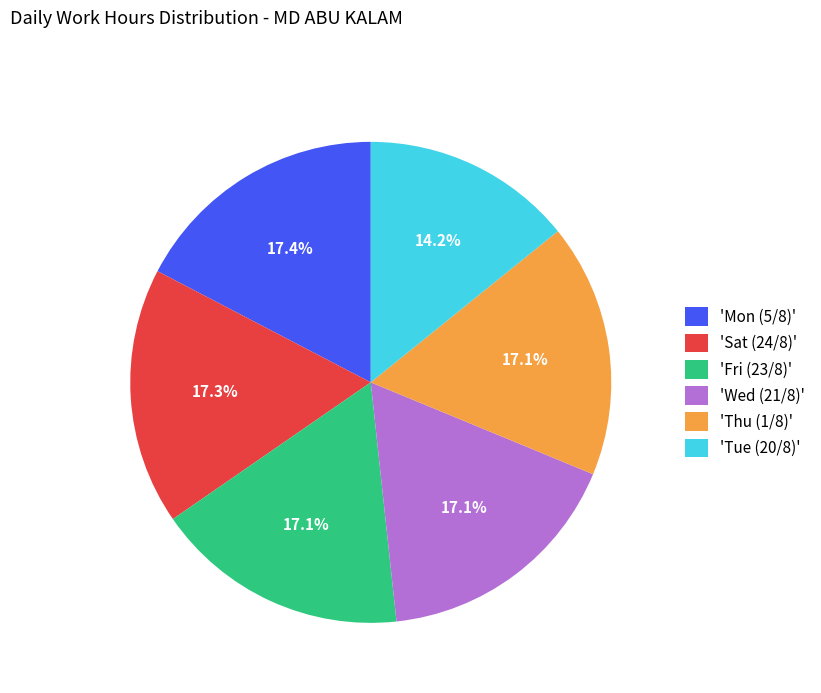

Between 'Fri (23/8)' and 'Tue (20/8)', which is larger?

'Fri (23/8)'